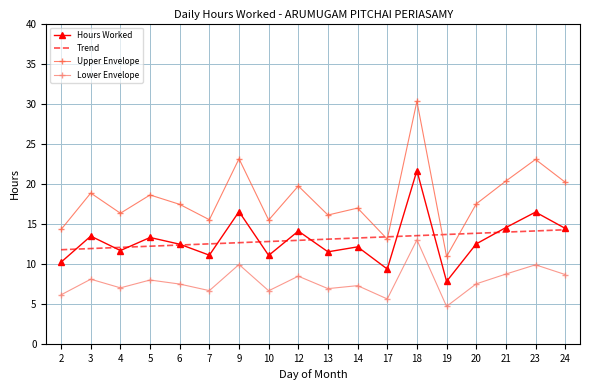

True or false: Hours Worked and Trend intersect in this chart.

True